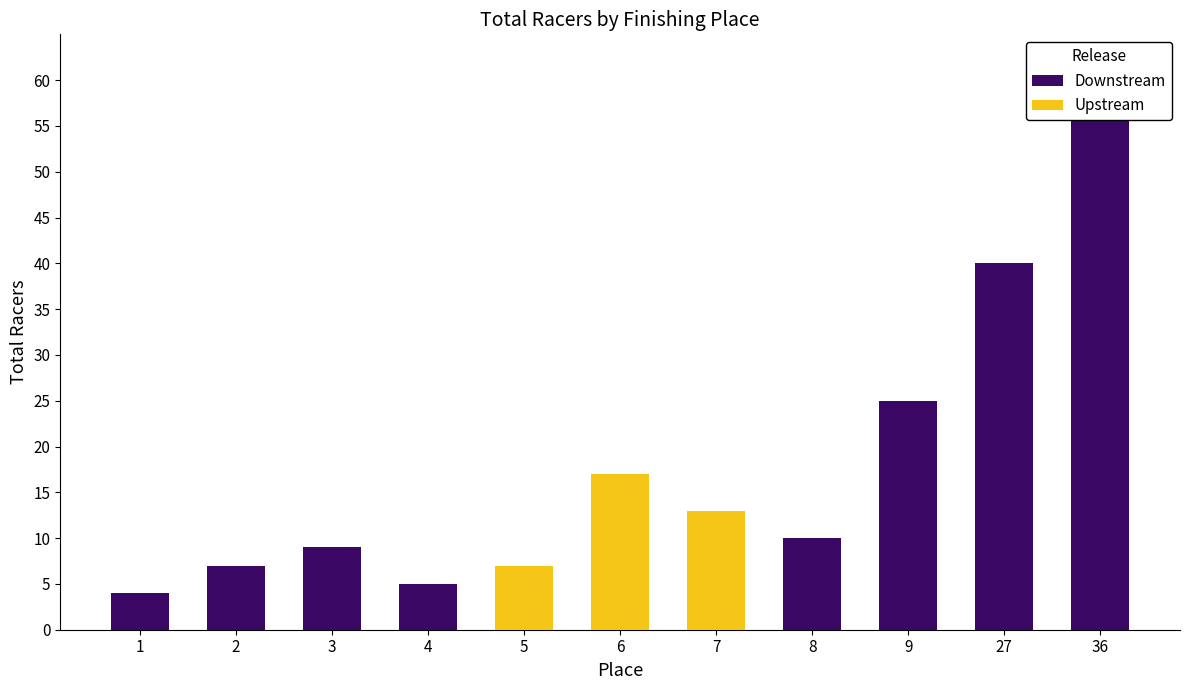

Is the value of Upstream at 36 greater than the value of Downstream at 8?

No